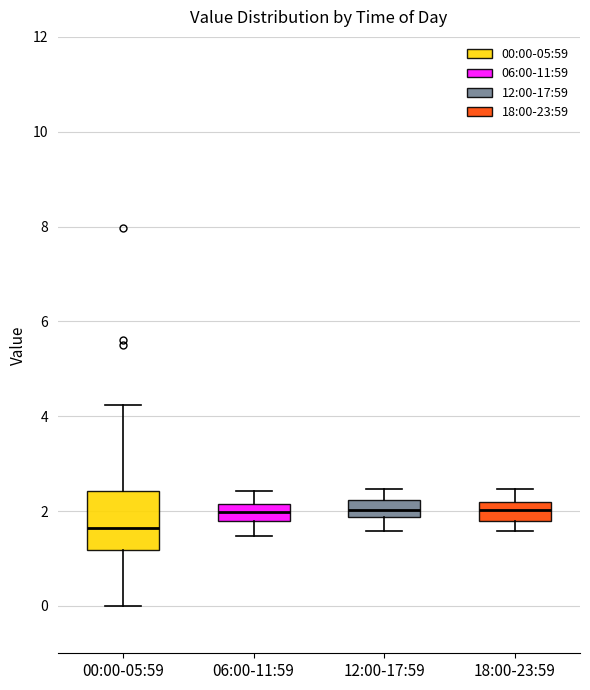

Reading left to right, read every box against the y-axis: the position of its median line, the range the box covers, and the ends of its whiskers. The values are not printed on the chart, so give them approximately, as read against the axis.

00:00-05:59: median 1.6, box 1.2 to 2.4, whiskers 0.0 to 4.2
06:00-11:59: median 2.0, box 1.8 to 2.2, whiskers 1.4 to 2.4
12:00-17:59: median 2.0, box 1.8 to 2.2, whiskers 1.6 to 2.4
18:00-23:59: median 2.0, box 1.8 to 2.2, whiskers 1.6 to 2.4